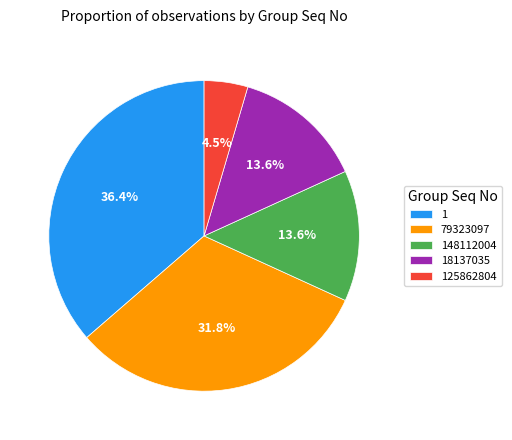

The 1 slice represents 12% of the pie. True or false?

False